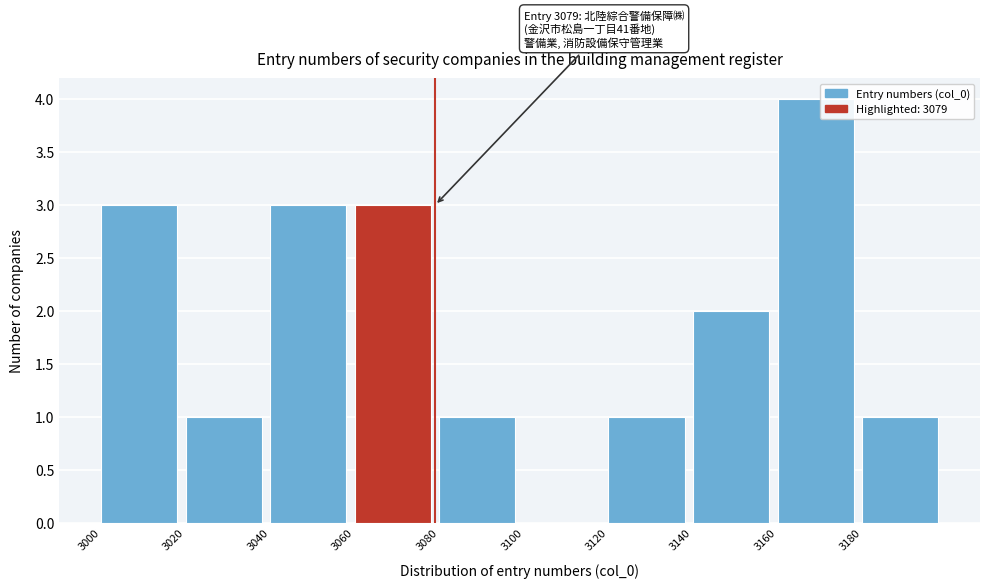

Over which range of the x-axis is the bar tallest?

3160 to 3180